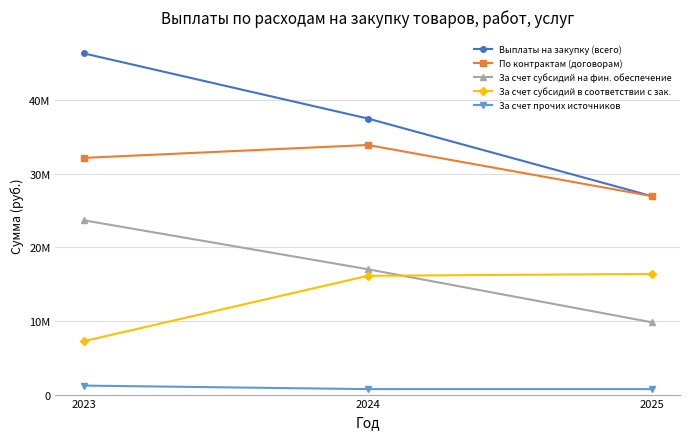

What is the highest value of the Выплаты на закупку (всего) series?

46342639.7